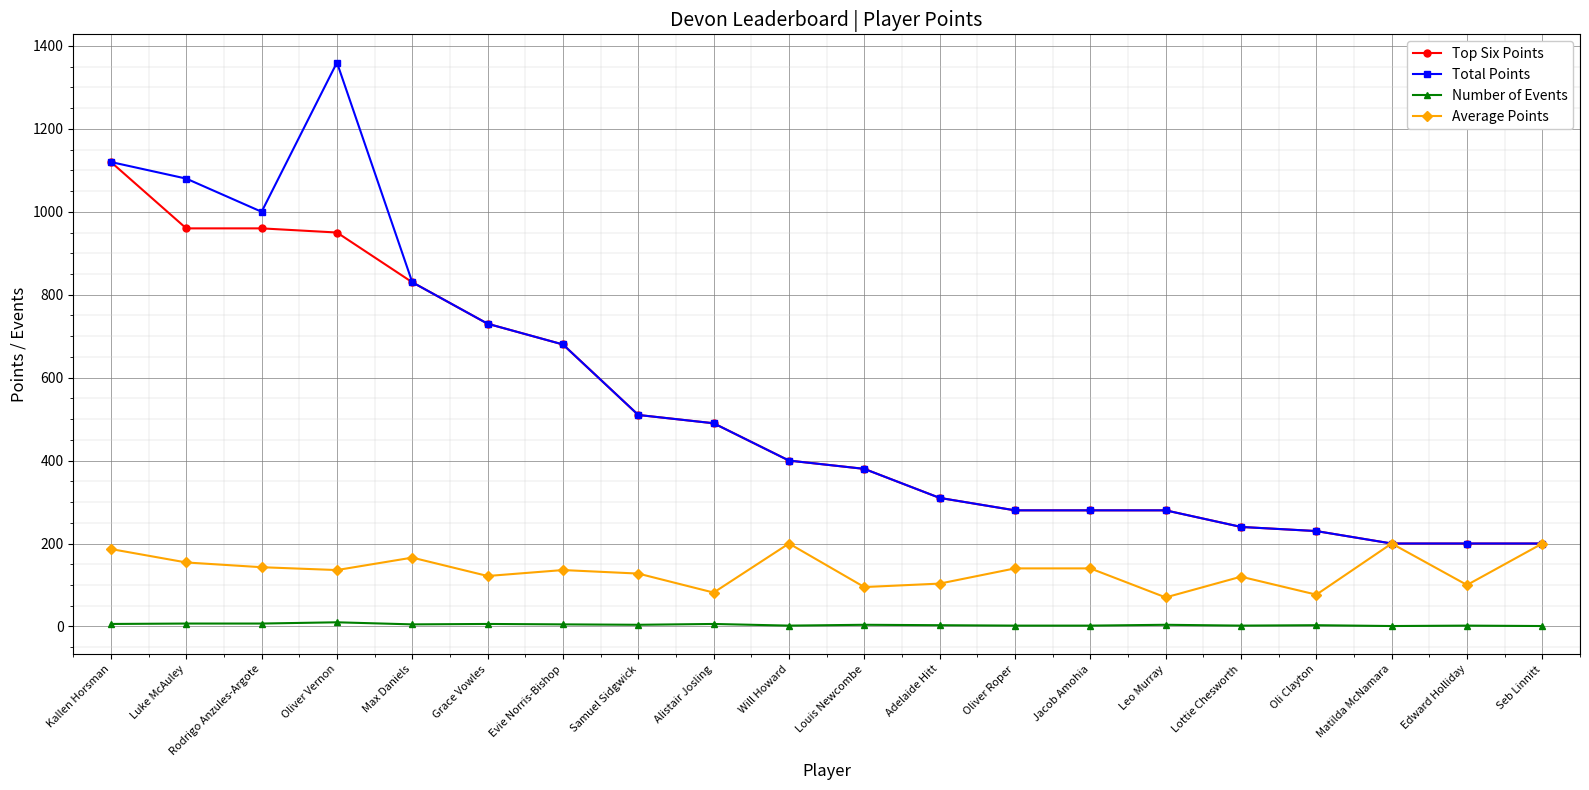

Rank the series by their maximum value, from highest to lowest.

Total Points, Top Six Points, Average Points, Number of Events